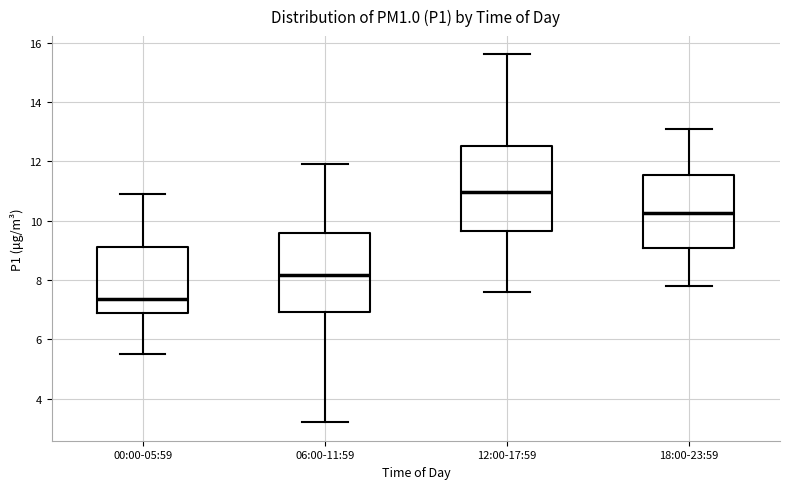

Reading left to right, read every box against the y-axis: the position of its median line, the range the box covers, and the ends of its whiskers. The values are not printed on the chart, so give them approximately, as read against the axis.

00:00-05:59: median 7.4, box 7.0 to 9.2, whiskers 5.6 to 11.0
06:00-11:59: median 8.2, box 7.0 to 9.6, whiskers 3.2 to 12.0
12:00-17:59: median 11.0, box 9.6 to 12.6, whiskers 7.6 to 15.6
18:00-23:59: median 10.2, box 9.0 to 11.6, whiskers 7.8 to 13.2